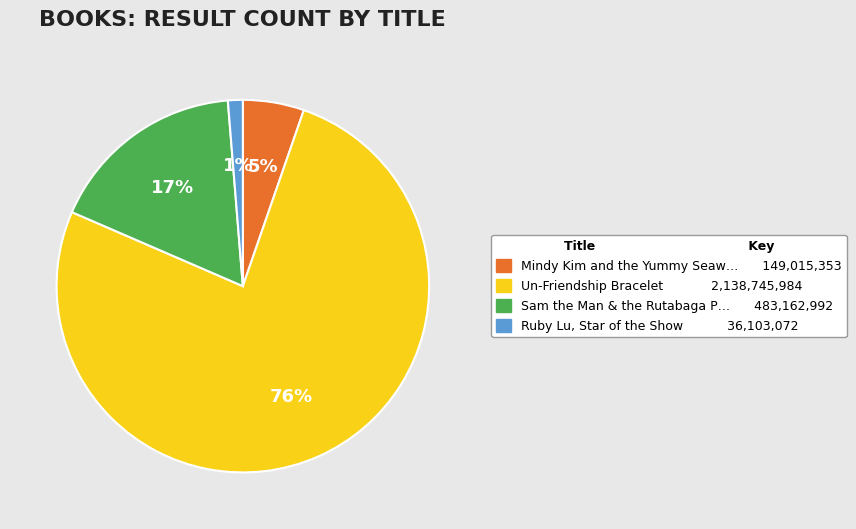

Does any single category account for the majority?

Yes